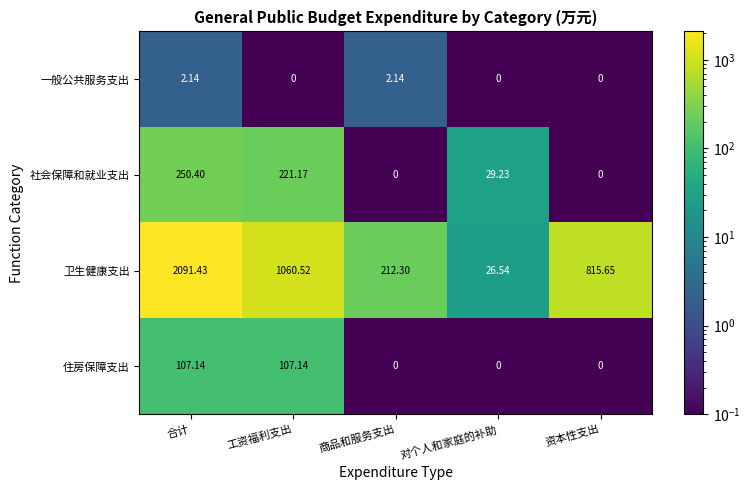

At which label is 卫生健康支出 closest to 1058?

工资福利支出